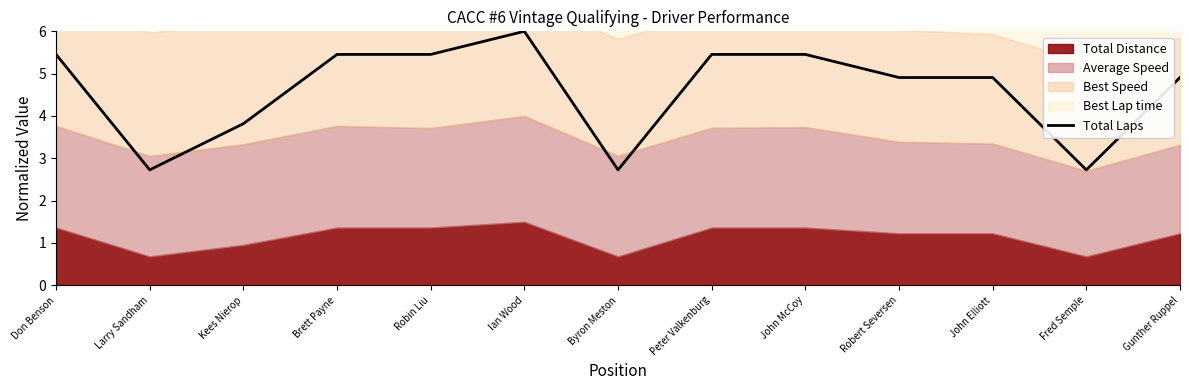

Is it true that the value at Gunther Ruppel is 8.4?

False